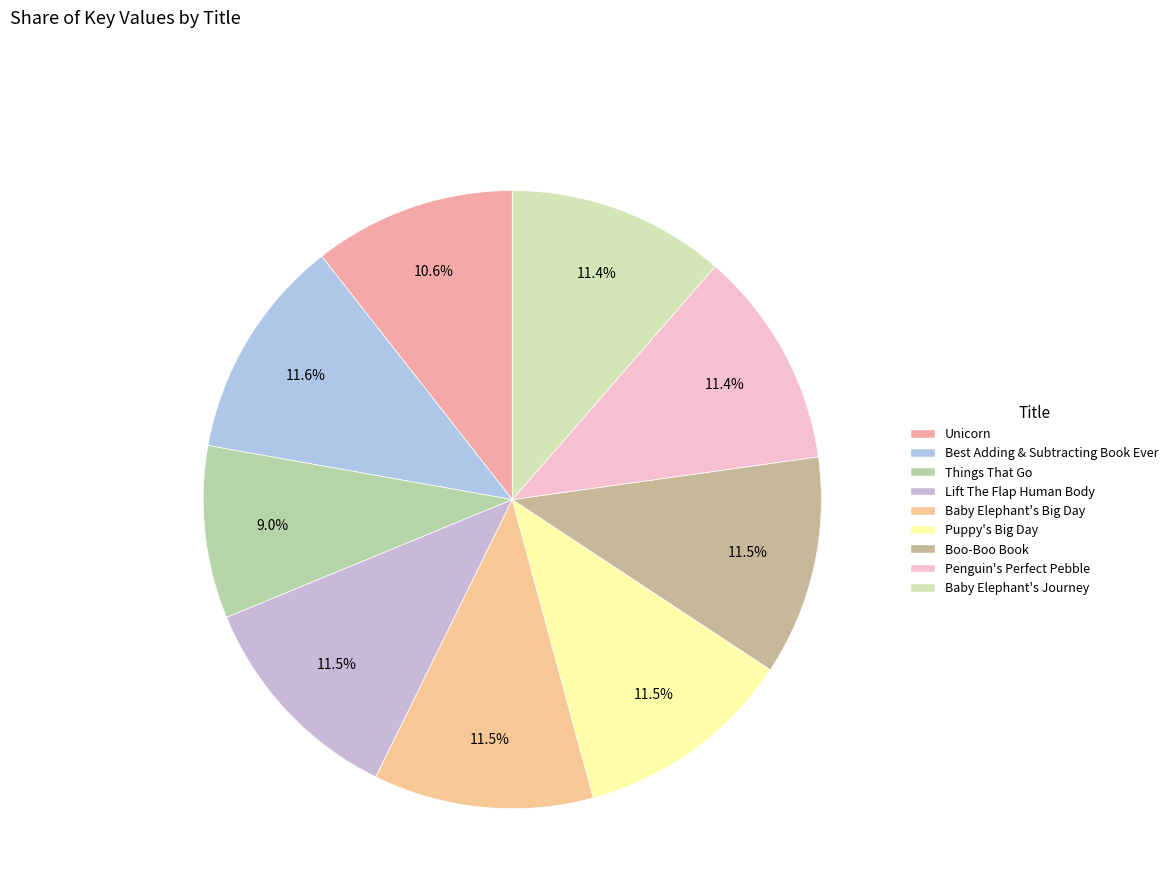

Rank the categories by value from highest to lowest.

Best Adding & Subtracting Book Ever, Lift The Flap Human Body, Puppy's Big Day, Baby Elephant's Big Day, Boo-Boo Book, Penguin's Perfect Pebble, Baby Elephant's Journey, Unicorn, Things That Go